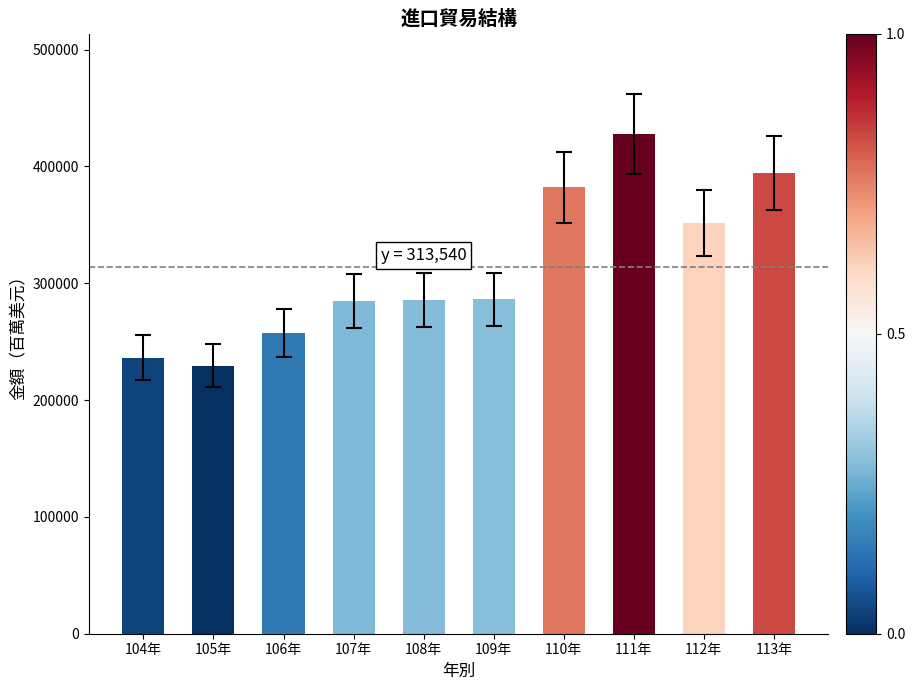

Where is the data nearest to the value 328640?

112年